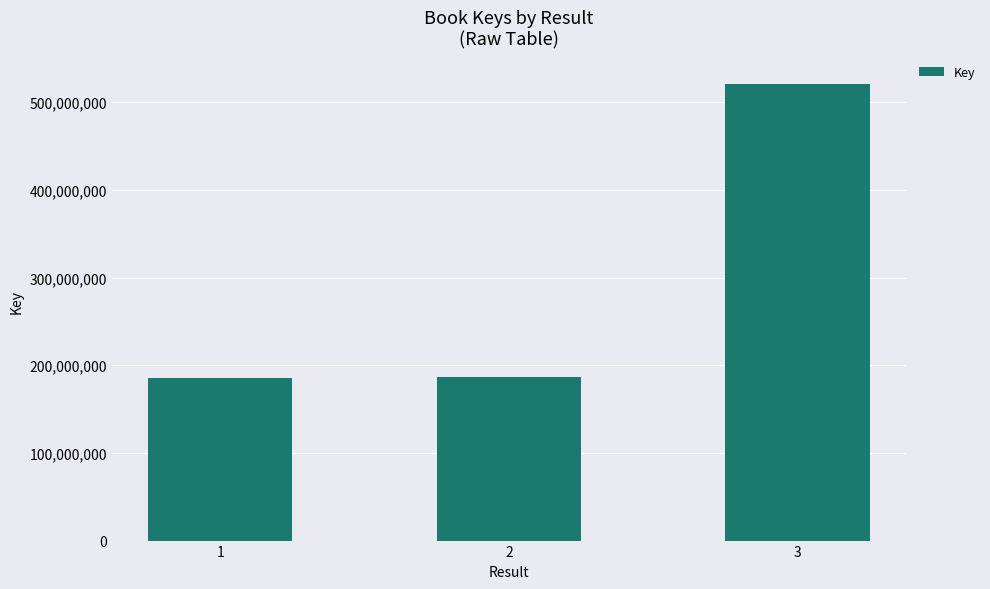

What is the value of the 3rd bar from the left?

521361581